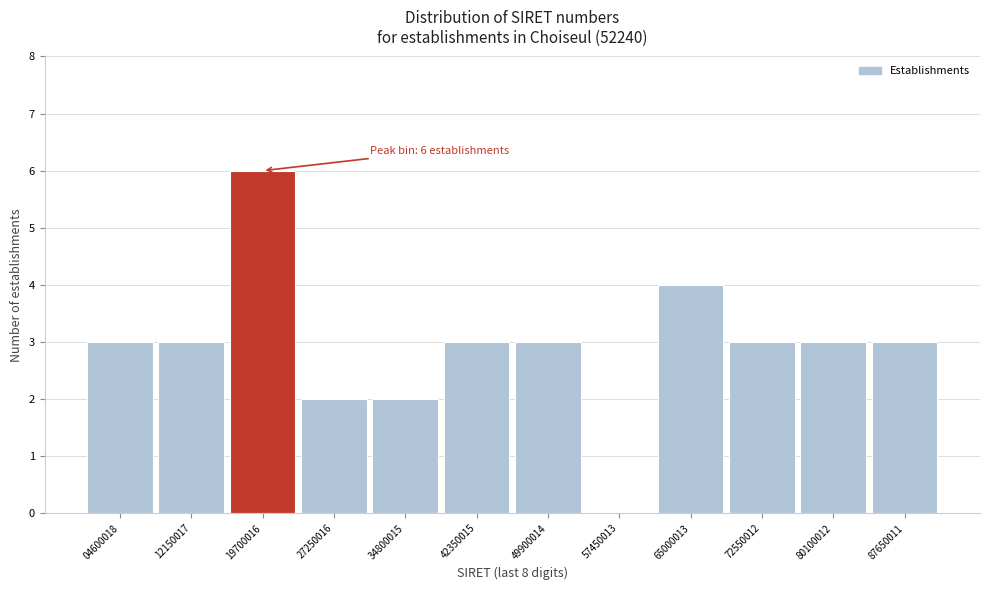

Reading left to right, list all the values displayed in this chart.

04600018=3	12150017=3	19700016=6	27250016=2	34800015=2	42350015=3	49900014=3	57450013=0	65000013=4	72550012=3	80100012=3	87650011=3